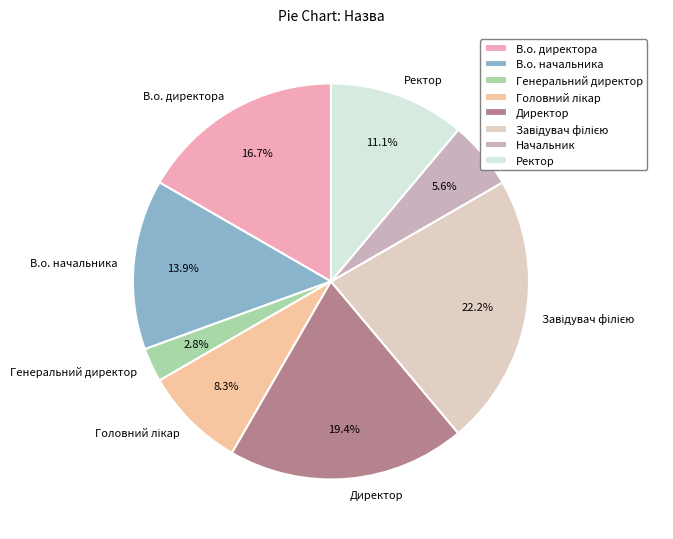

How many segments does this pie chart have?

8